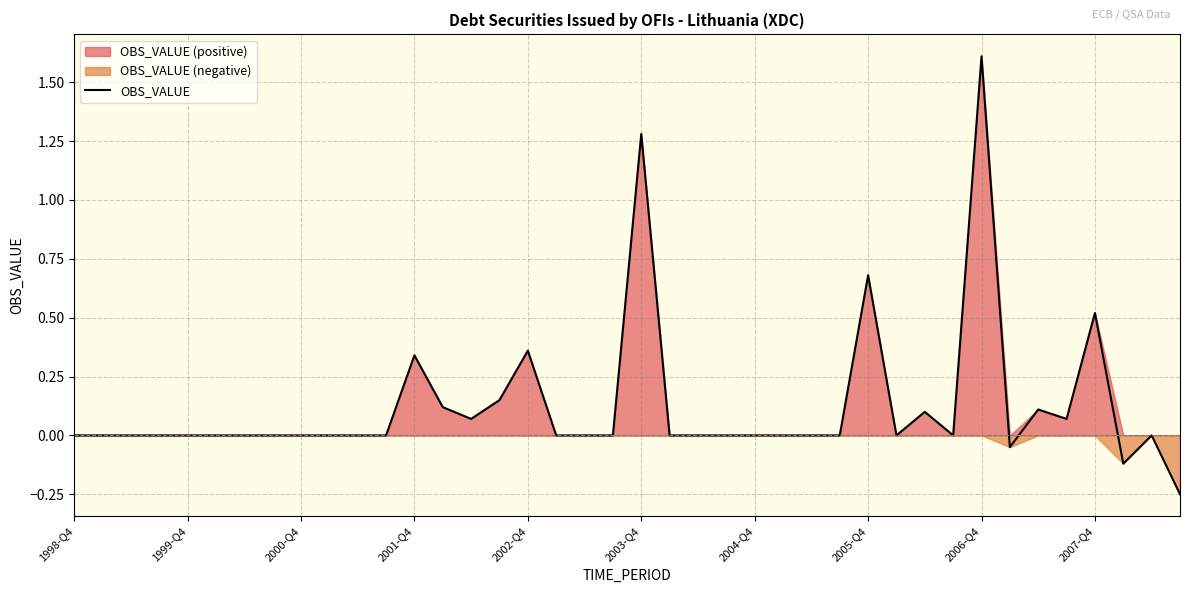

How many values are below 0?

3